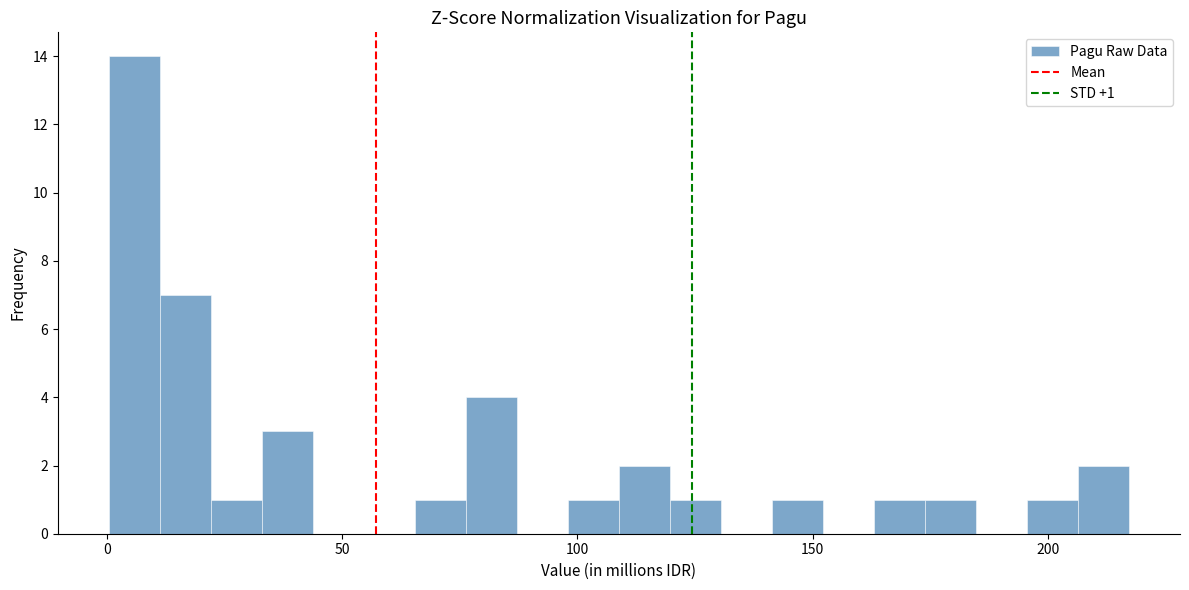

Read against the x-axis, roughly where is the centre of the tallest bar?

5